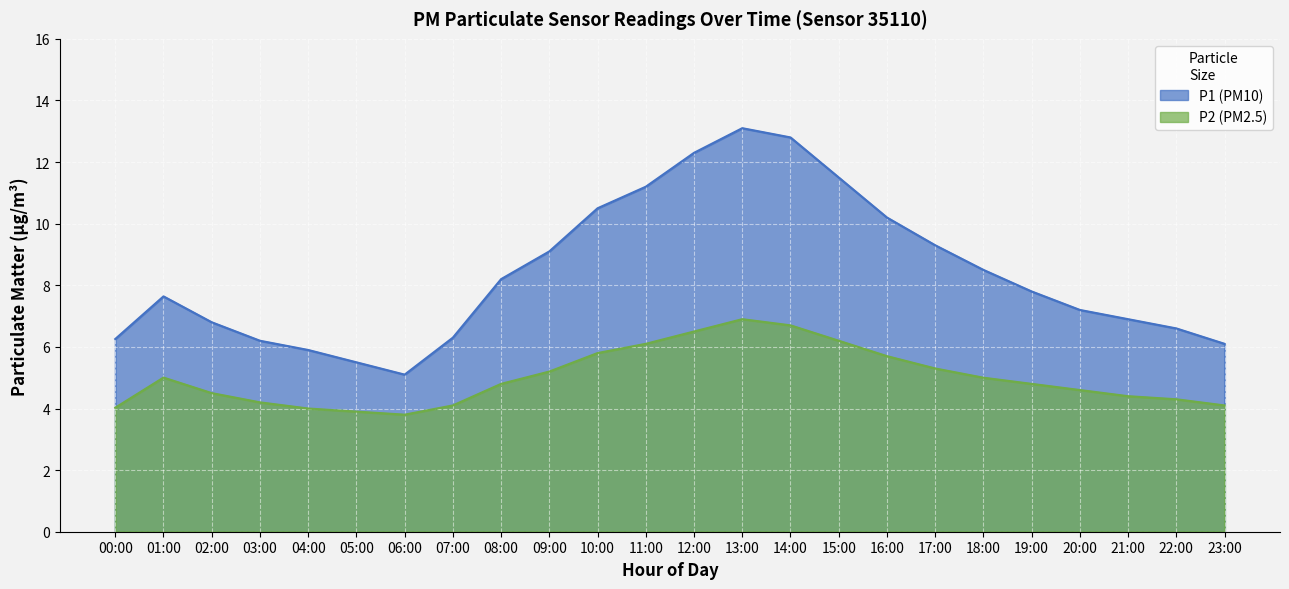

True or false: P2 has more than 0 points higher than both neighbors.

True